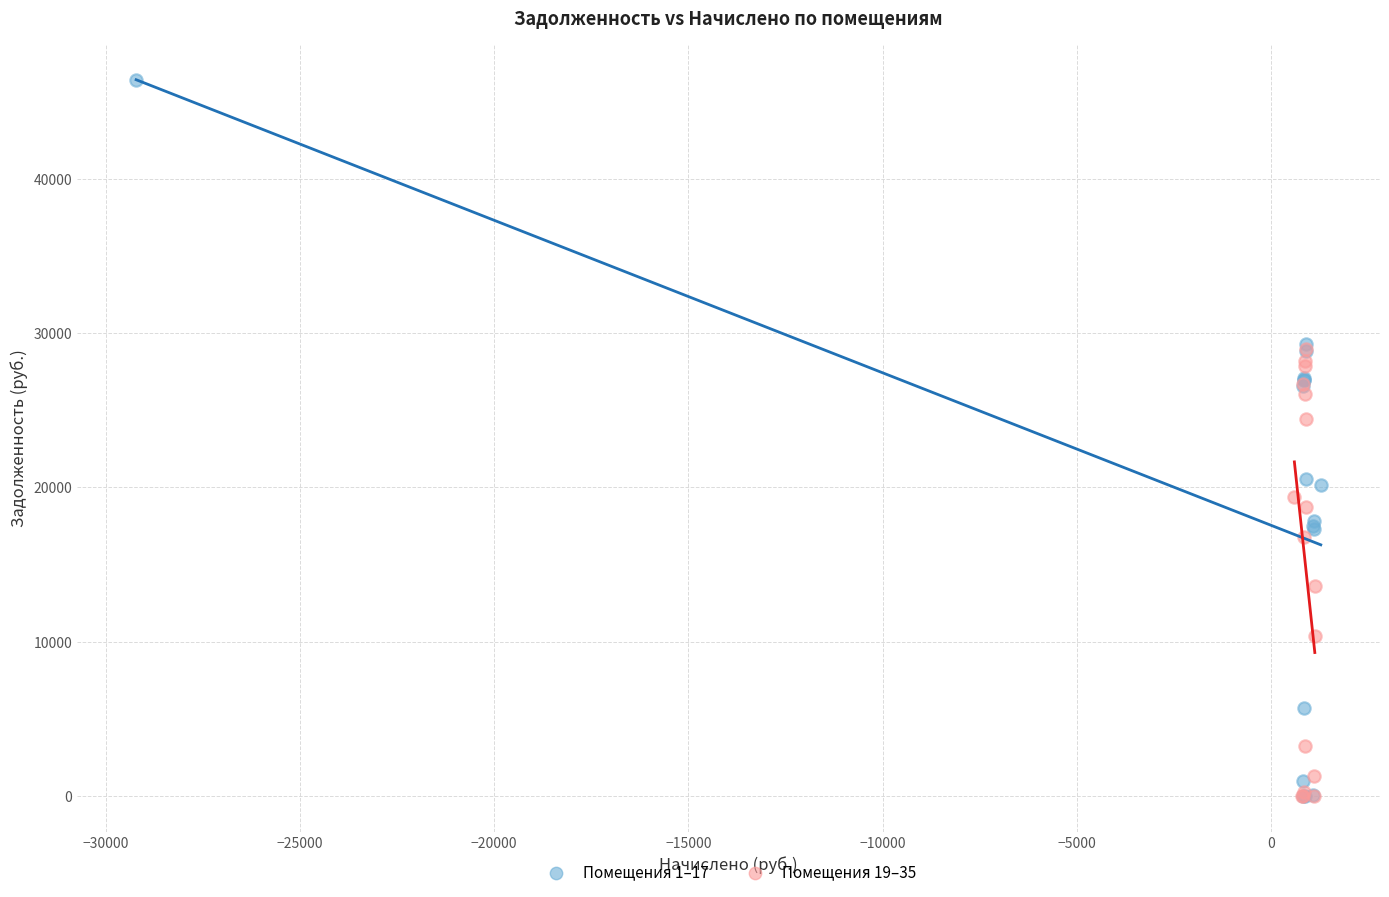

Which series has the widest spread of Y values?

Помещения 1–17